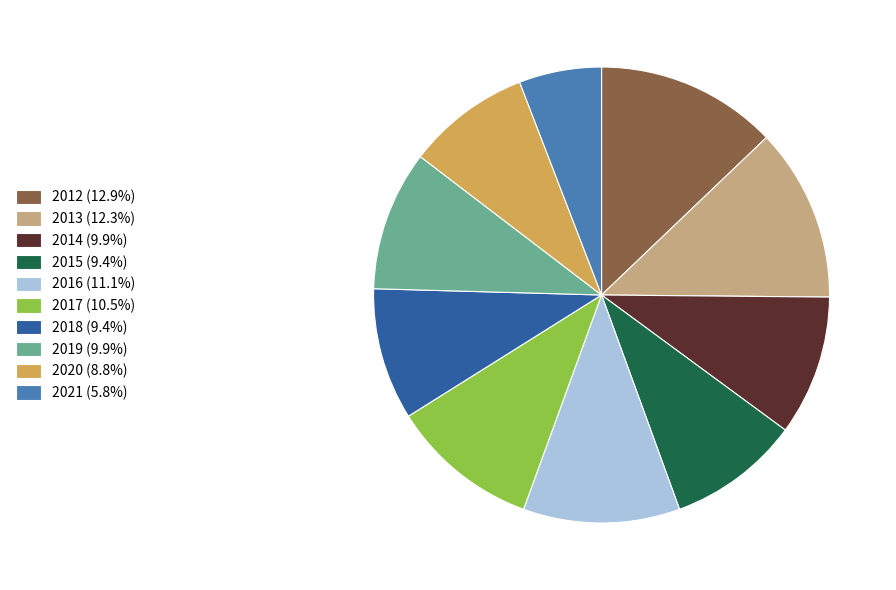

Count the number of slices in the pie.

10